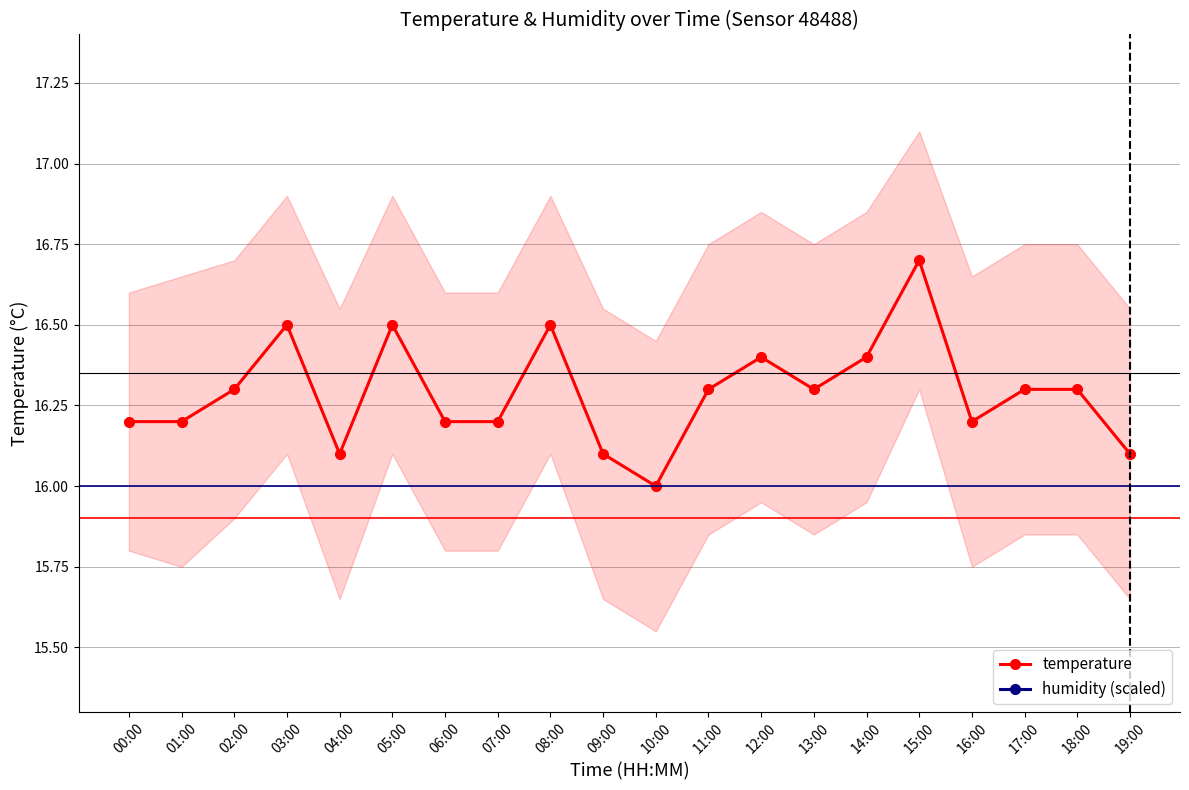

How many data points in temperature are above 16?

19